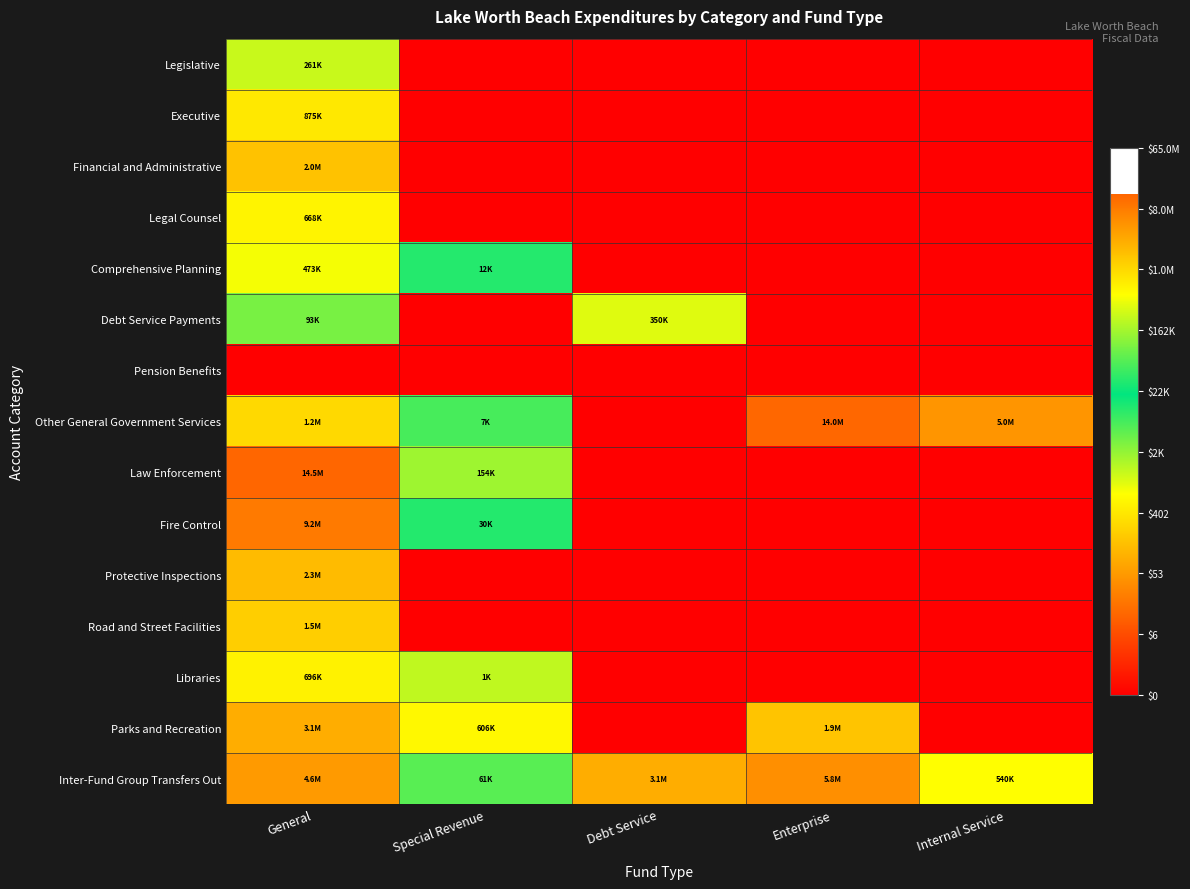

Reading left to right, extract all data points from this chart.

Legislative: General=12.5	Special Revenue=0.0	Debt Service=0.0	Enterprise=0.0	Internal Service=0.0
Executive: General=13.7	Special Revenue=0.0	Debt Service=0.0	Enterprise=0.0	Internal Service=0.0
Financial and Administrative: General=14.5	Special Revenue=0.0	Debt Service=0.0	Enterprise=0.0	Internal Service=0.0
Legal Counsel: General=13.4	Special Revenue=0.0	Debt Service=0.0	Enterprise=0.0	Internal Service=0.0
Comprehensive Planning: General=13.1	Special Revenue=9.4	Debt Service=0.0	Enterprise=0.0	Internal Service=0.0
Debt Service Payments: General=11.4	Special Revenue=0.0	Debt Service=12.8	Enterprise=0.0	Internal Service=0.0
Pension Benefits: General=0.0	Special Revenue=0.0	Debt Service=0.0	Enterprise=0.0	Internal Service=0.0
Other General Government Services: General=14.0	Special Revenue=9.0	Debt Service=0.0	Enterprise=16.5	Internal Service=15.4
Law Enforcement: General=16.5	Special Revenue=11.9	Debt Service=0.0	Enterprise=0.0	Internal Service=0.0
Fire Control: General=16.0	Special Revenue=10.3	Debt Service=0.0	Enterprise=0.0	Internal Service=0.0
Protective Inspections: General=14.6	Special Revenue=0.0	Debt Service=0.0	Enterprise=0.0	Internal Service=0.0
Road and Street Facilities: General=14.2	Special Revenue=0.0	Debt Service=0.0	Enterprise=0.0	Internal Service=0.0
Libraries: General=13.5	Special Revenue=7.4	Debt Service=0.0	Enterprise=0.0	Internal Service=0.0
Parks and Recreation: General=14.9	Special Revenue=13.3	Debt Service=0.0	Enterprise=14.4	Internal Service=0.0
Inter-Fund Group Transfers Out: General=15.4	Special Revenue=11.0	Debt Service=14.9	Enterprise=15.6	Internal Service=13.2